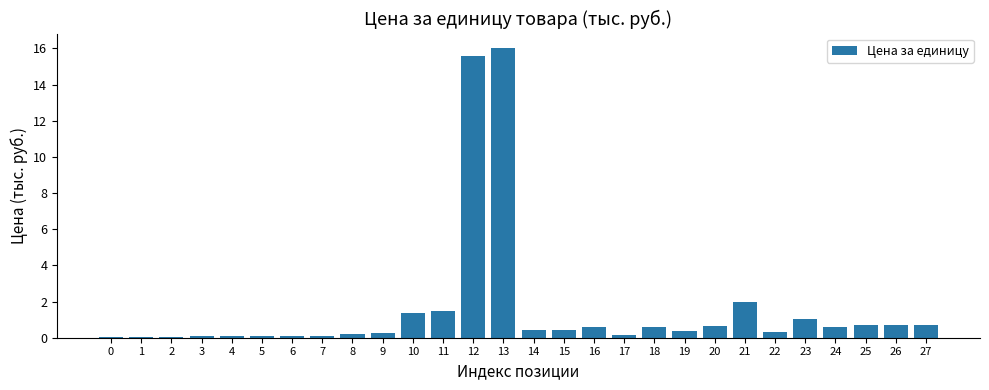

True or false: the data shows 1.9 at 21.

True